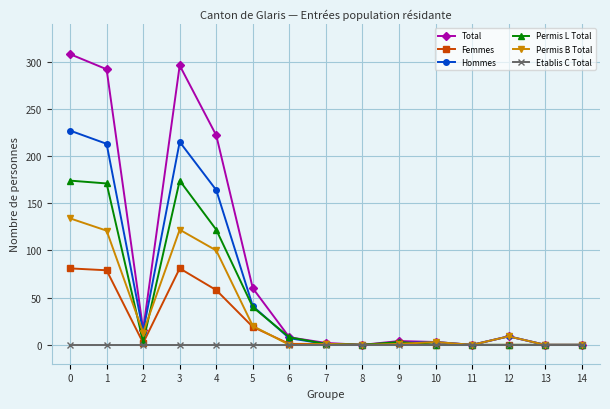

Which series has the largest total across all categories?

Total